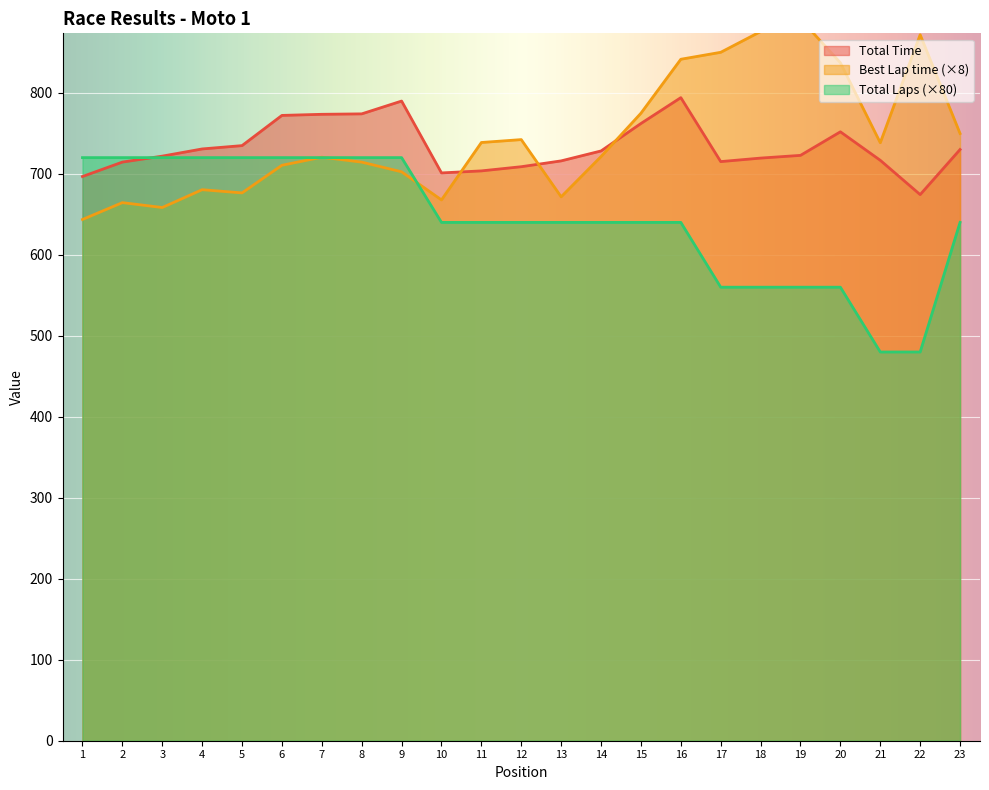

The Total Laps (×80) series shows 480.0 at 22. True or false?

True